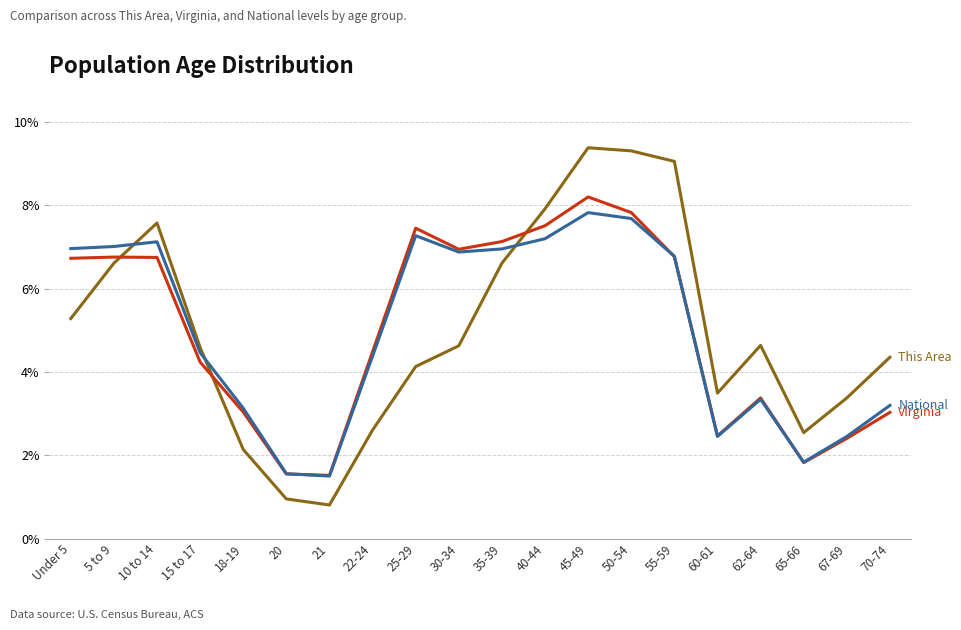

What is the spread (max minus min) of values at Under 5?

1.7